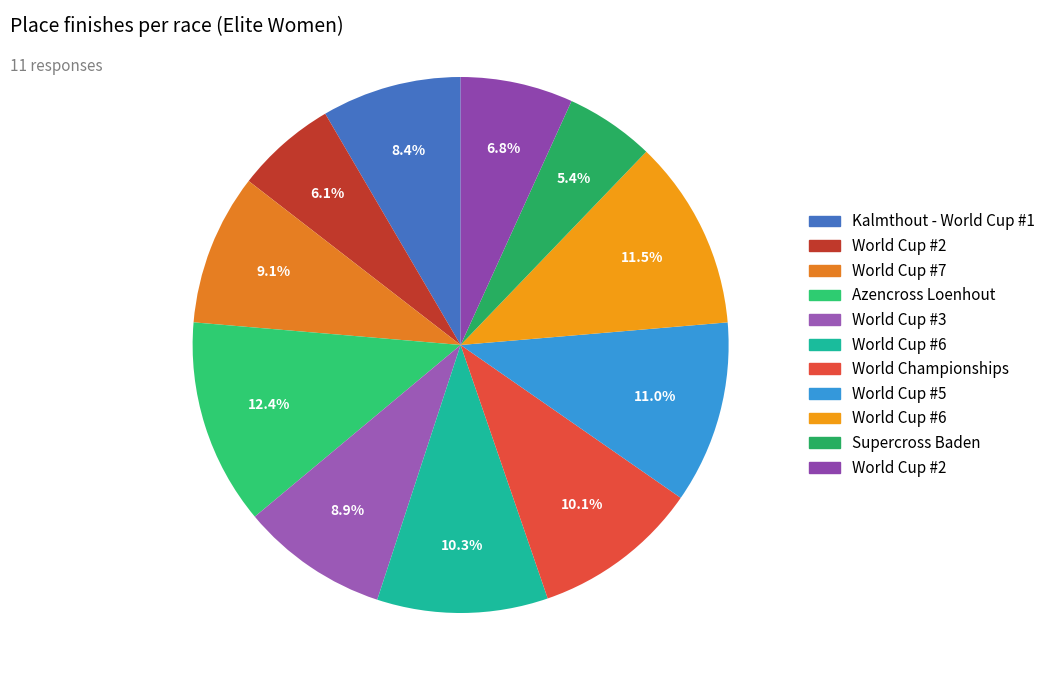

Count the number of slices in the pie.

11